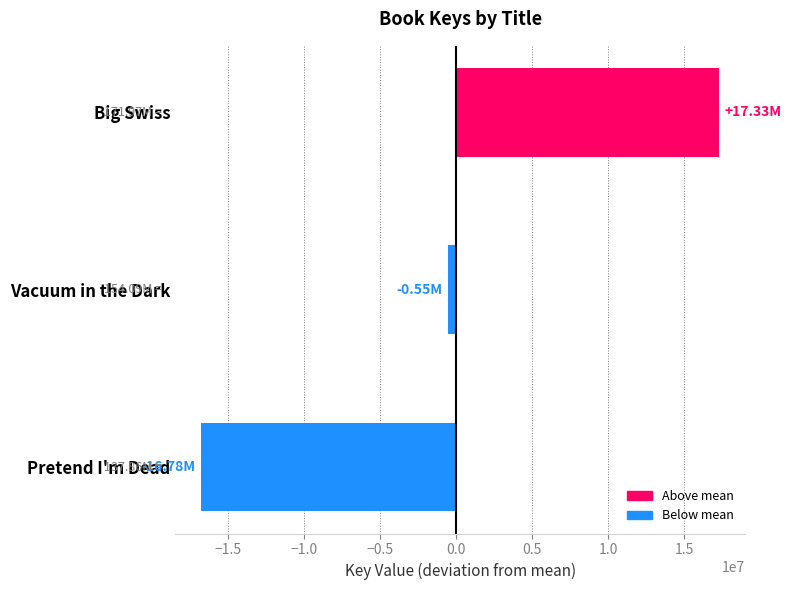

What is the difference between the maximum and minimum values?

34110661.0